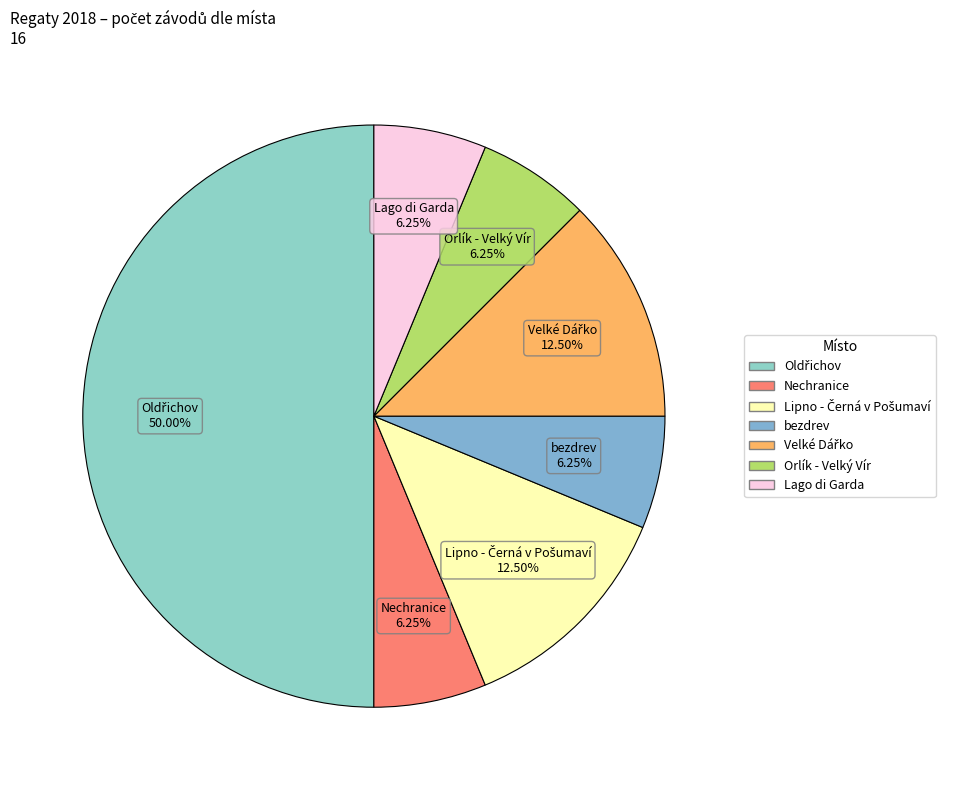

Does bezdrev represent more than half of the total?

No